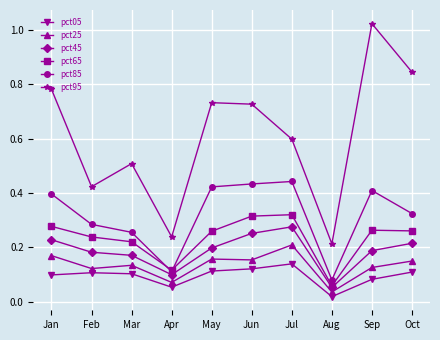

What are all the series names shown in the legend?

pct05, pct25, pct45, pct65, pct85, pct95